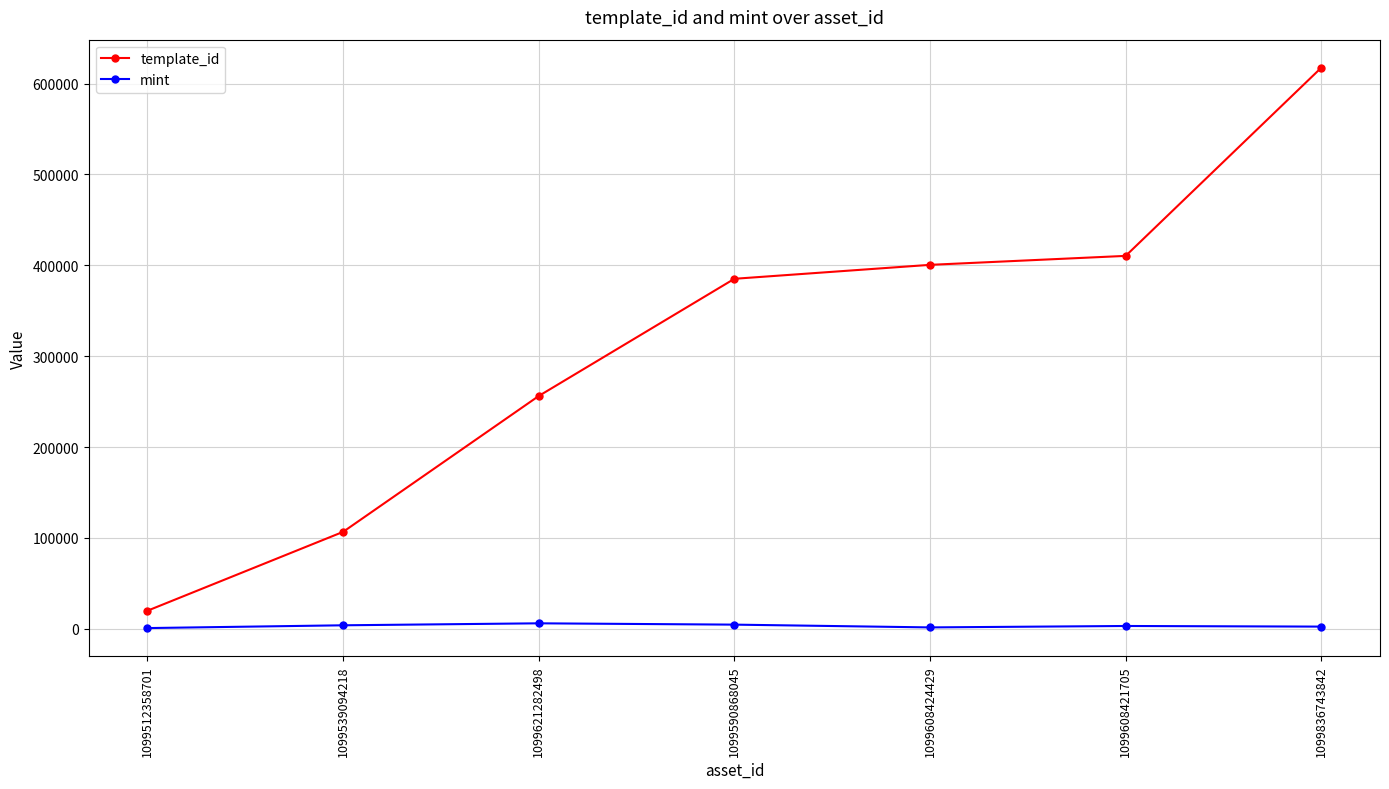

The template_id series shows 70860 at 1099539094218. True or false?

False